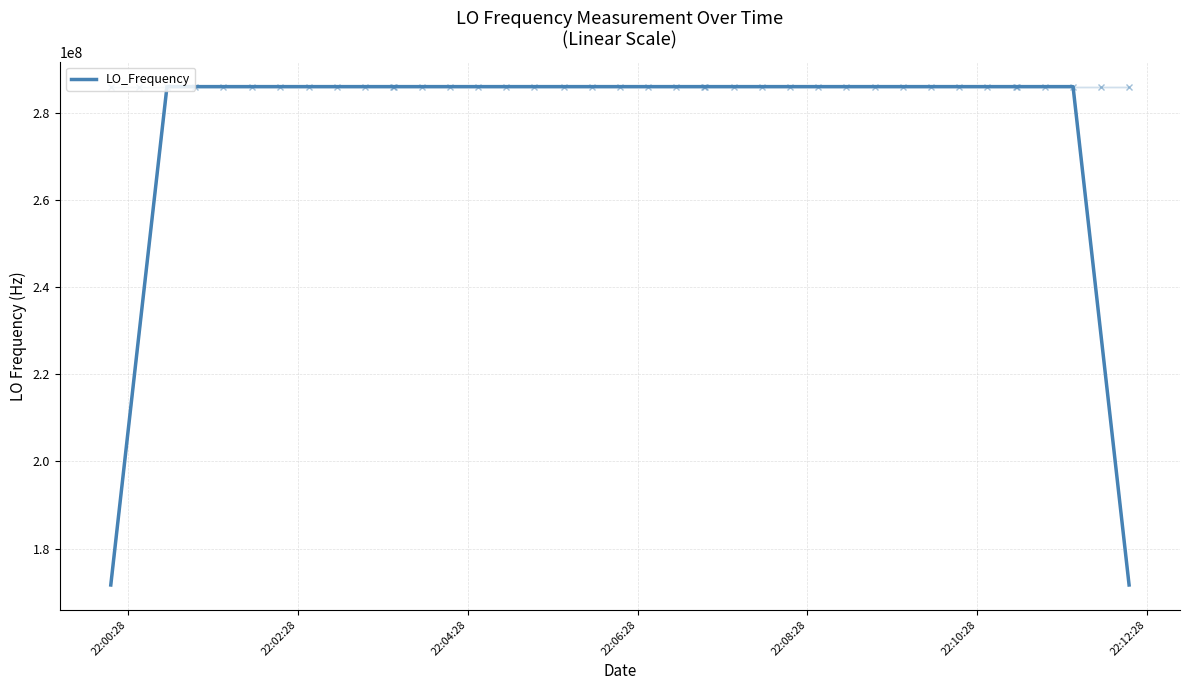

Is this an area chart (filled region under the line)?

No